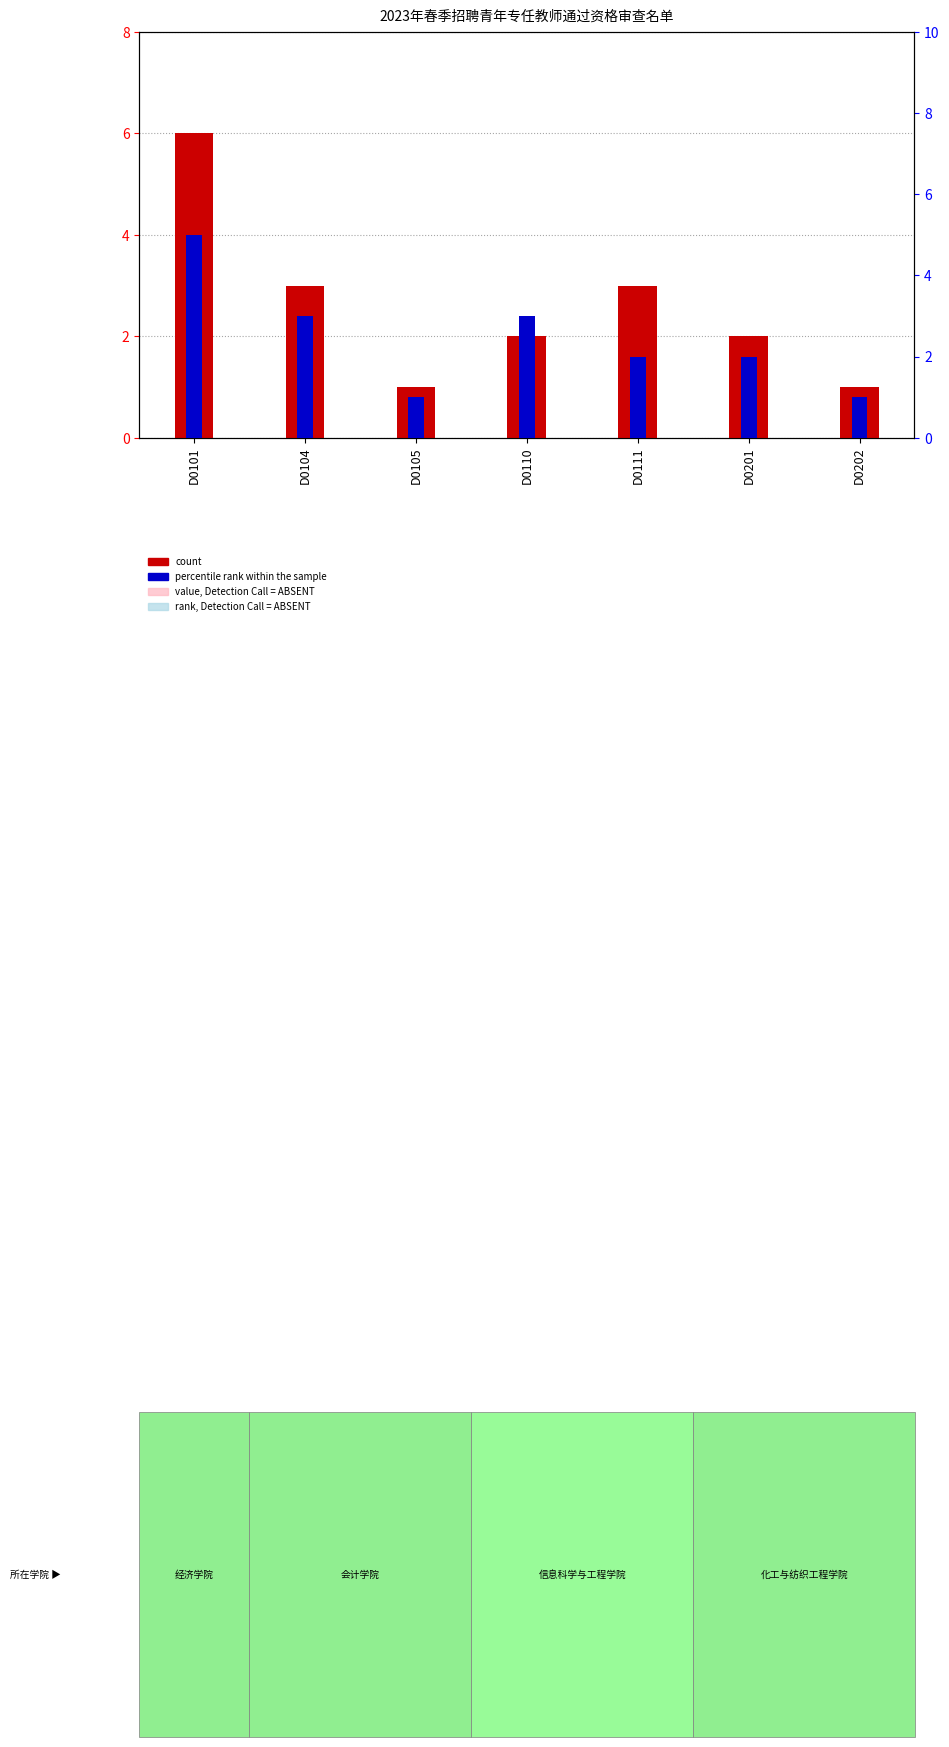

What is the value of the percentile rank within the sample bar at the 6th from the left?

2.0